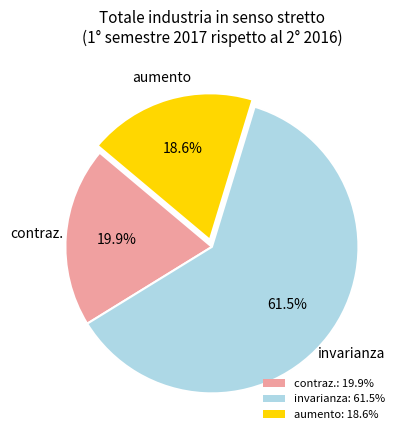

Rank the categories by value from lowest to highest.

aumento, contraz., invarianza